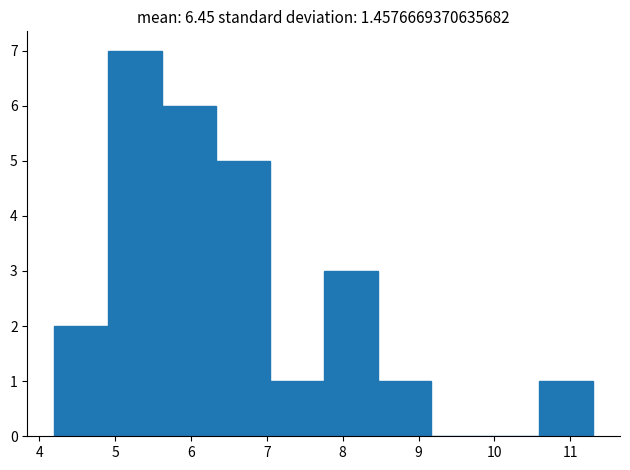

Reading left to right, list every bar in this chart as the range it spans on the x-axis followed by its height. Neither the bar edges nor the heights are printed on the chart, so give them approximately, as read against the axes.

4.20 to 4.91: 2
4.91 to 5.62: 7
5.62 to 6.33: 6
6.33 to 7.04: 5
7.04 to 7.75: 1
7.75 to 8.46: 3
8.46 to 9.17: 1
9.17 to 9.88: 0
9.88 to 10.59: 0
10.59 to 11.30: 1